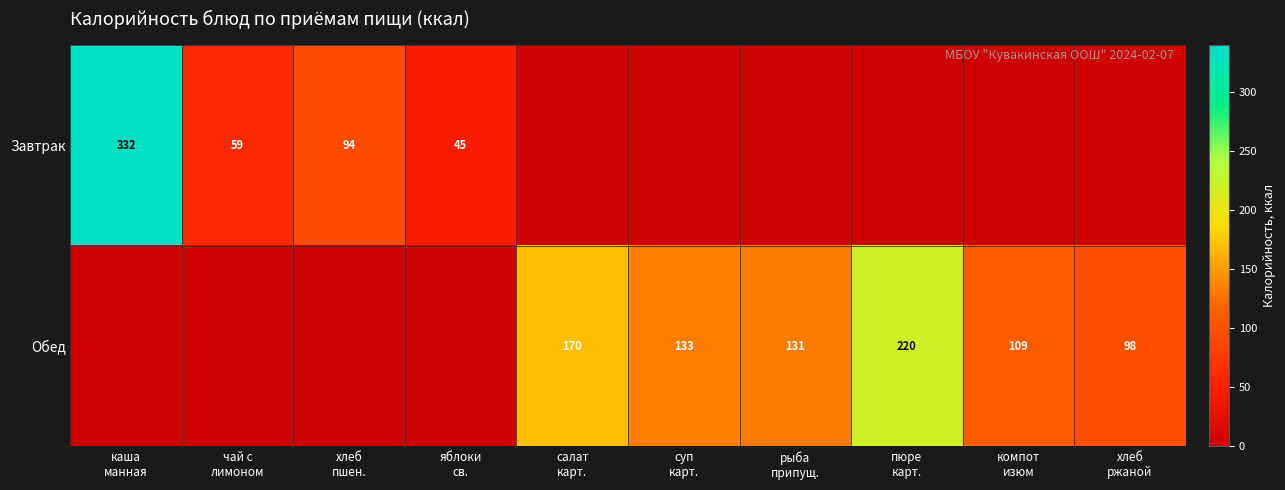

True or false: Завтрак has a value of 0 at суп карт..

True